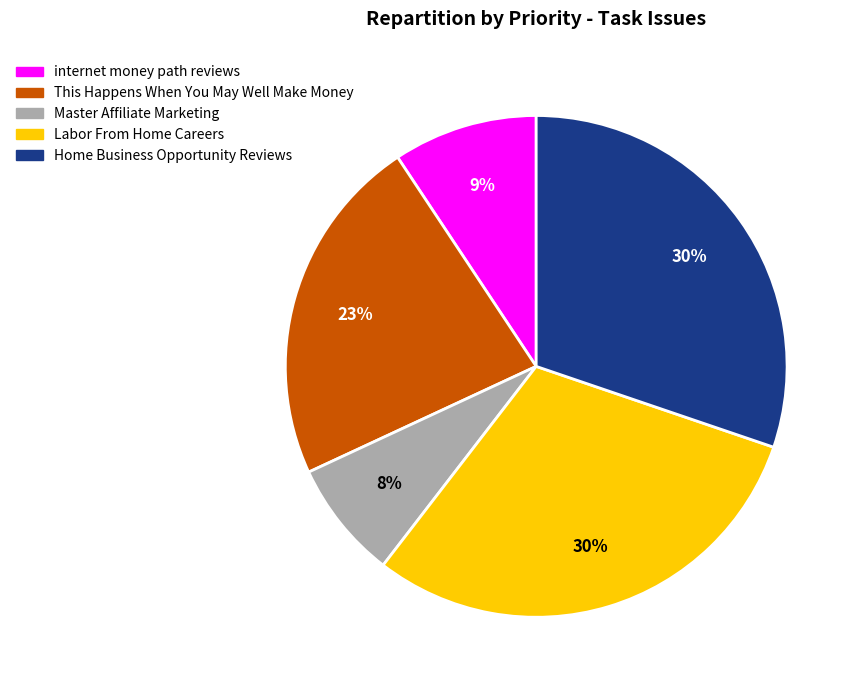

True or false: Labor From Home Careers accounts for 37% of the total.

False